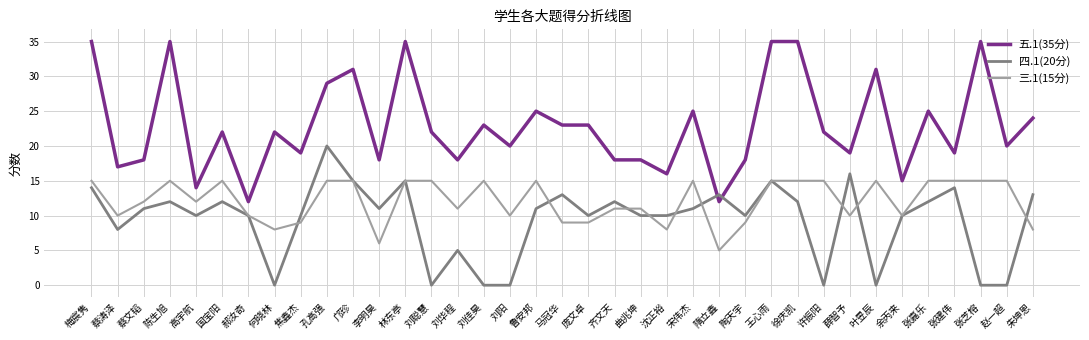

Which series changed the most between 陈生旭 and 鲁安邦?

五.1(35分)